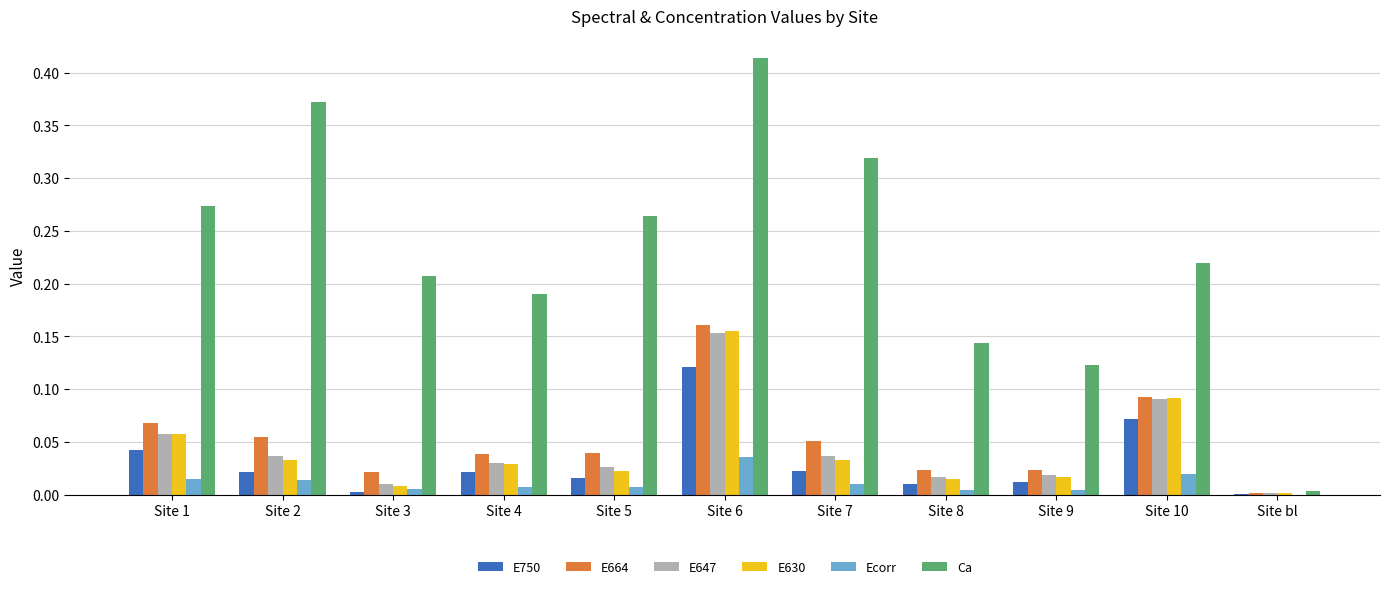

Does the chart contain stacked bars?

No